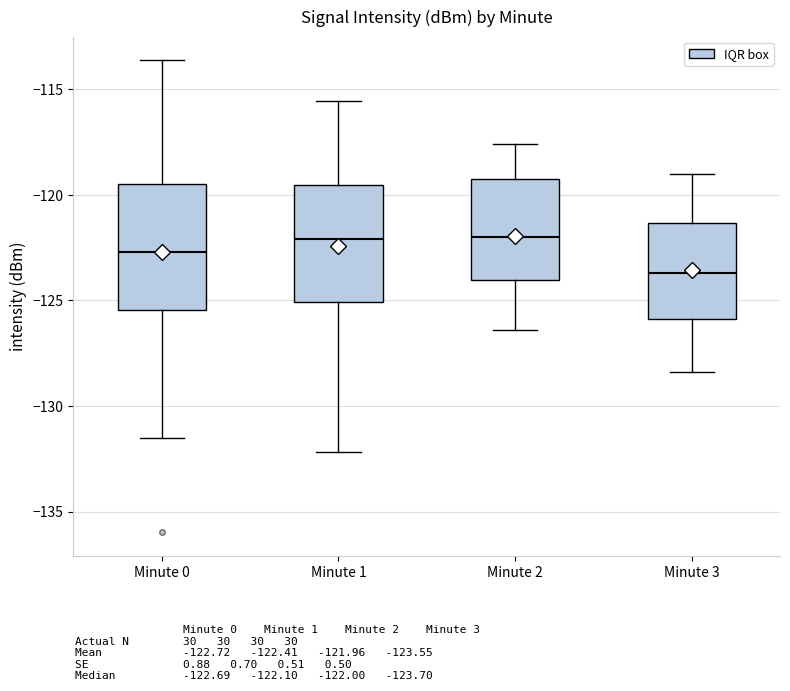

Reading left to right, read every box against the y-axis: the position of its median line, the range the box covers, and the ends of its whiskers. The values are not printed on the chart, so give them approximately, as read against the axis.

Minute 0: median -122.5, box -125.5 to -119.5, whiskers -131.5 to -113.5
Minute 1: median -122.0, box -125.0 to -119.5, whiskers -132.0 to -115.5
Minute 2: median -122.0, box -124.0 to -119.0, whiskers -126.5 to -117.5
Minute 3: median -123.5, box -126.0 to -121.5, whiskers -128.5 to -119.0